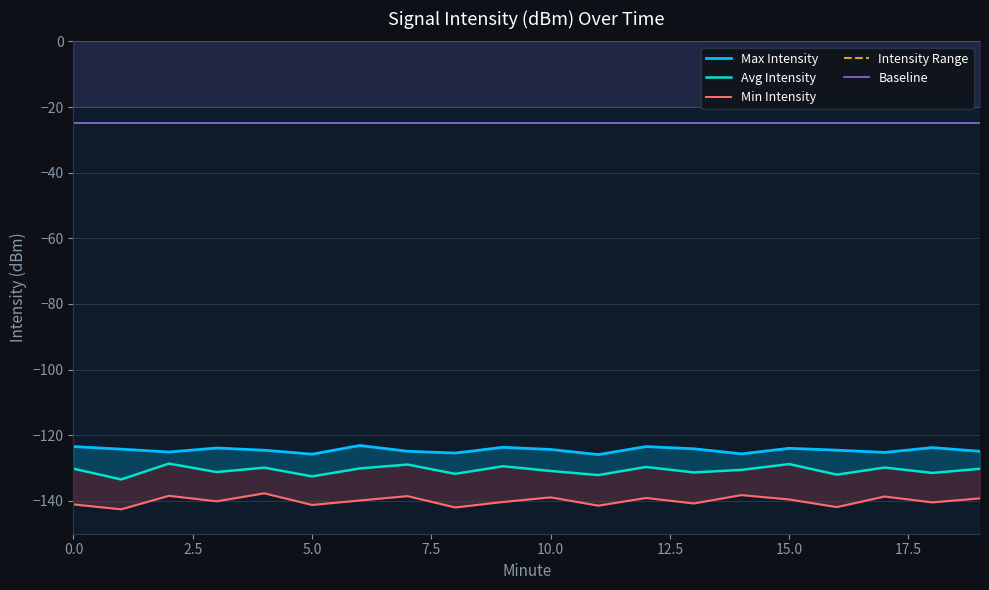

Does the chart have visible grid lines?

Yes